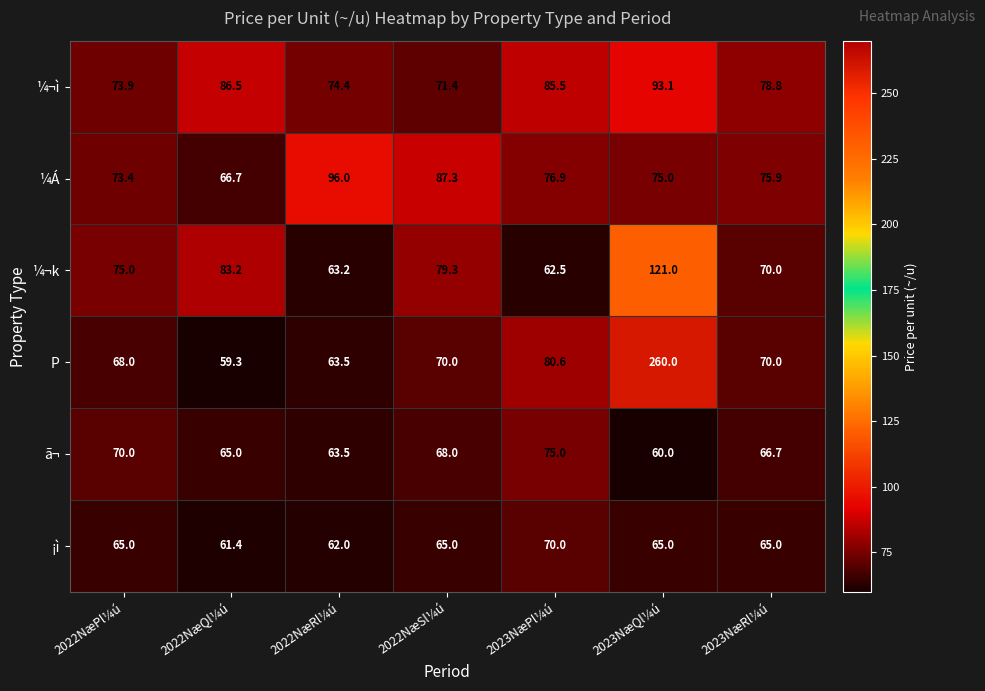

At which label does ã¬ first exceed 66?

2022NæPl¼ú